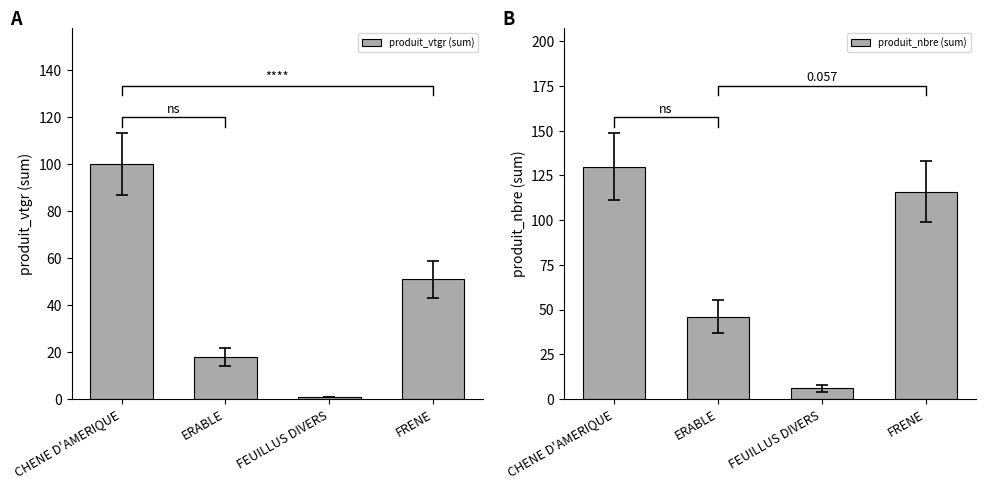

At which category does the chart reach its minimum across all series?

FEUILLUS DIVERS